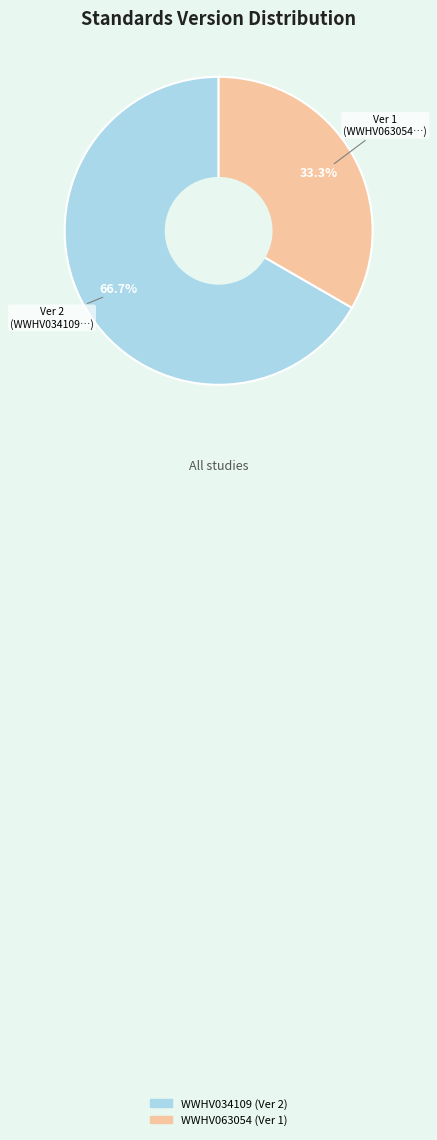

What percentage is the WWHV063054 slice, to the nearest percent?

33%